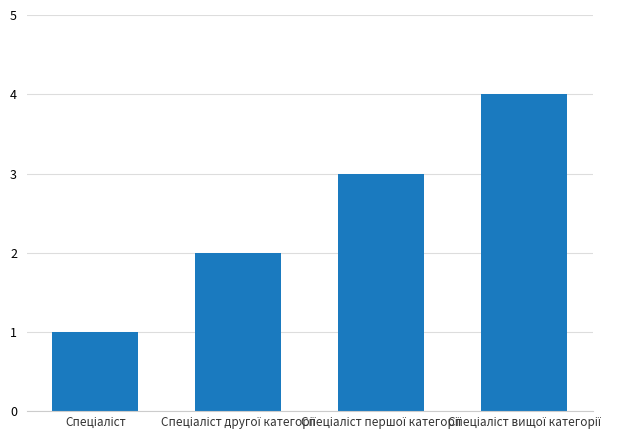

What is the maximum value shown in the chart?

4